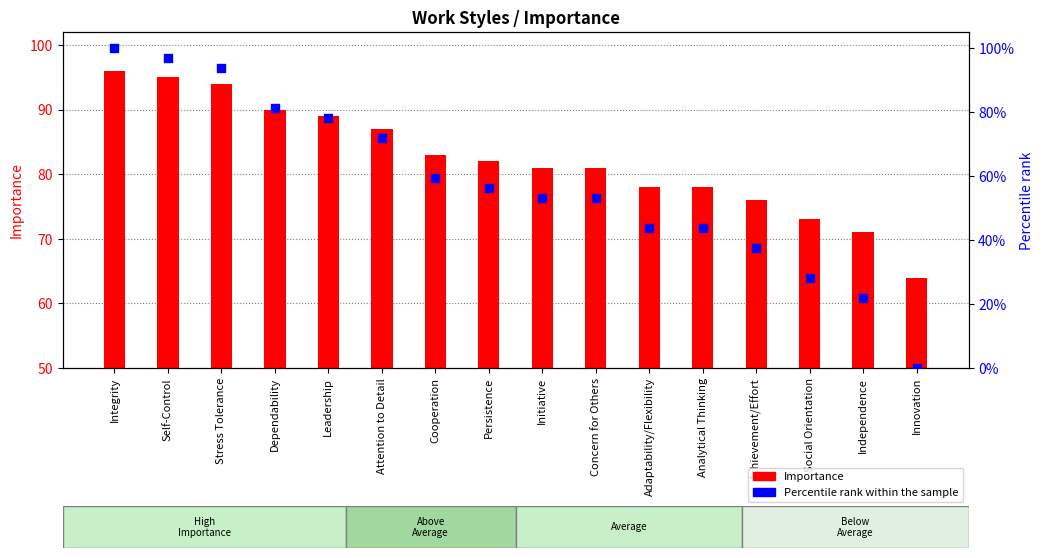

At which category is the sum across all series the highest?

Integrity